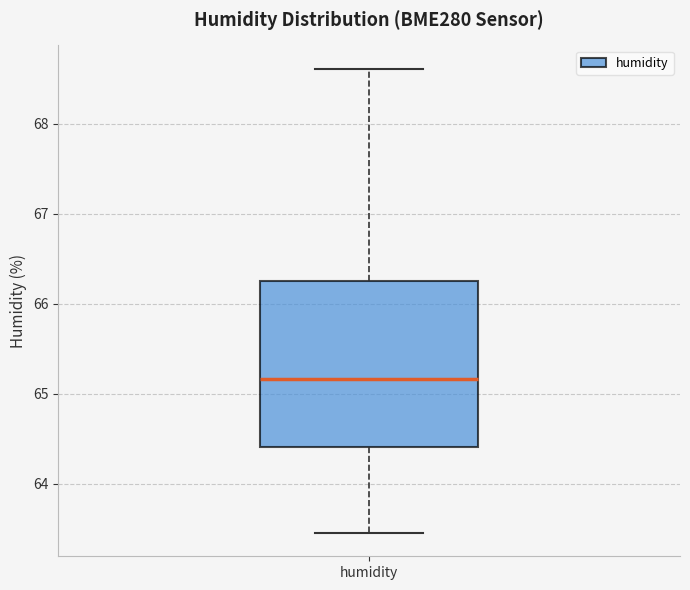

Where is the upper edge of the box for humidity on the y-axis? The values are not printed on the chart, so give them approximately, as read against the axis.

66.3